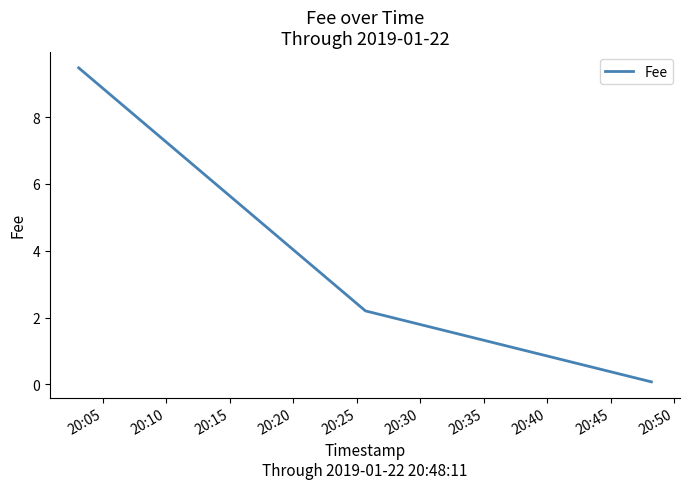

How many categories are shown in the chart?

3